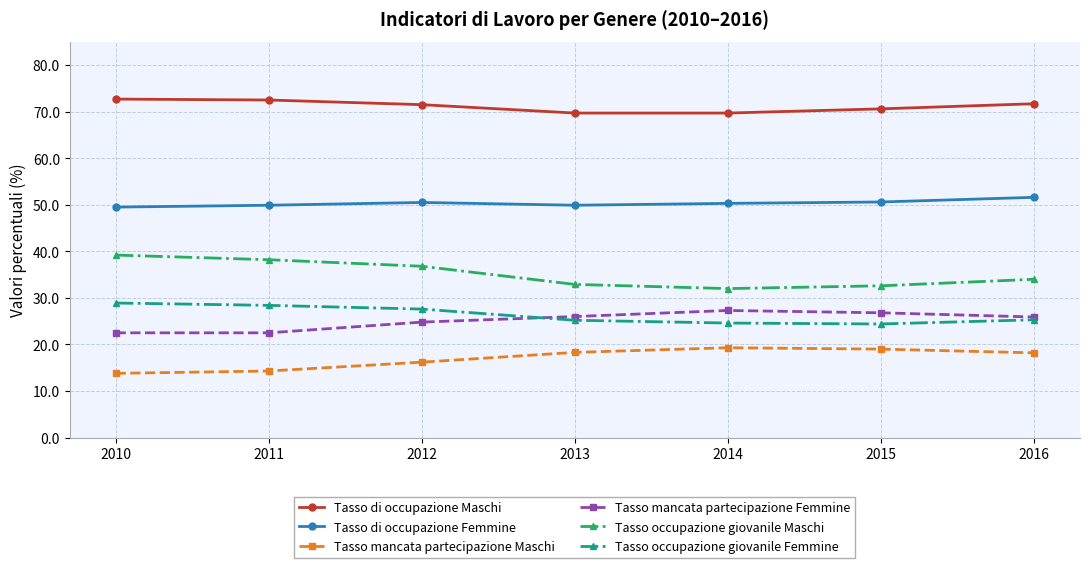

Which series has the largest total across all categories?

Tasso di occupazione Maschi